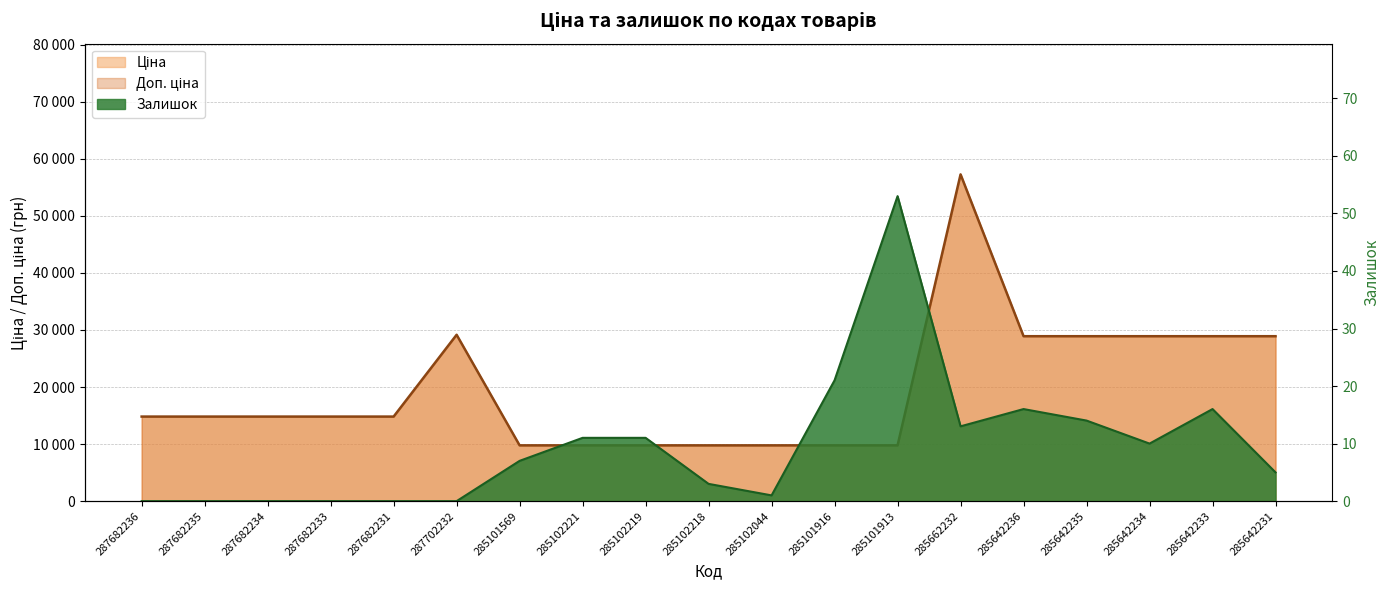

What is the greatest value displayed?

57258.0